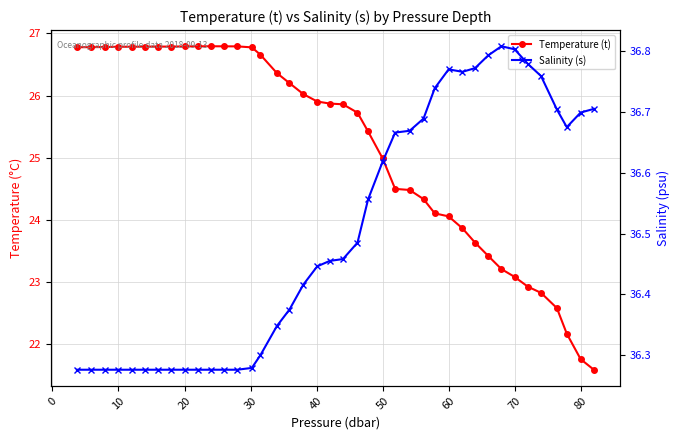

What are all the series names shown in the legend?

Temperature (t), Salinity (s)